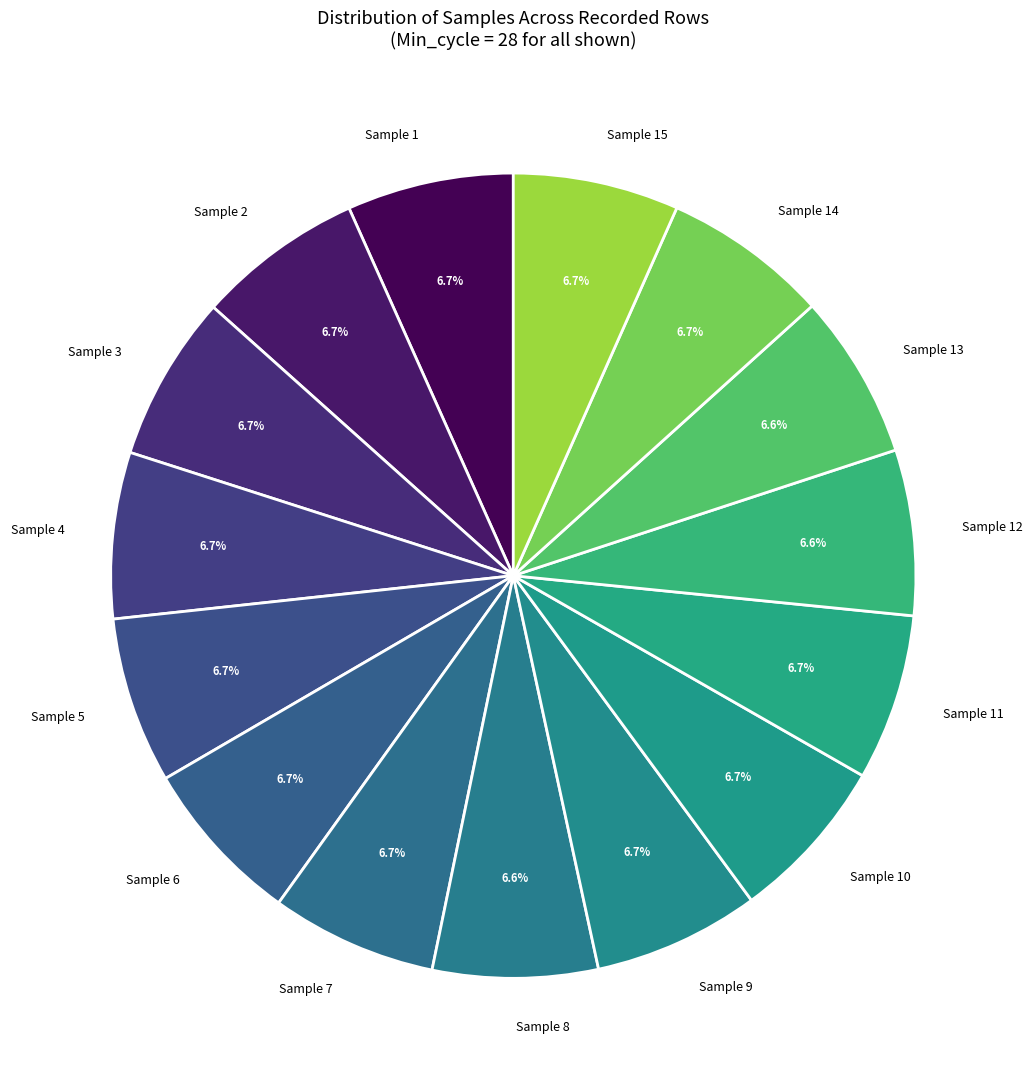

What is the ratio of the value at Sample 3 to the value at Sample 6?

1.0